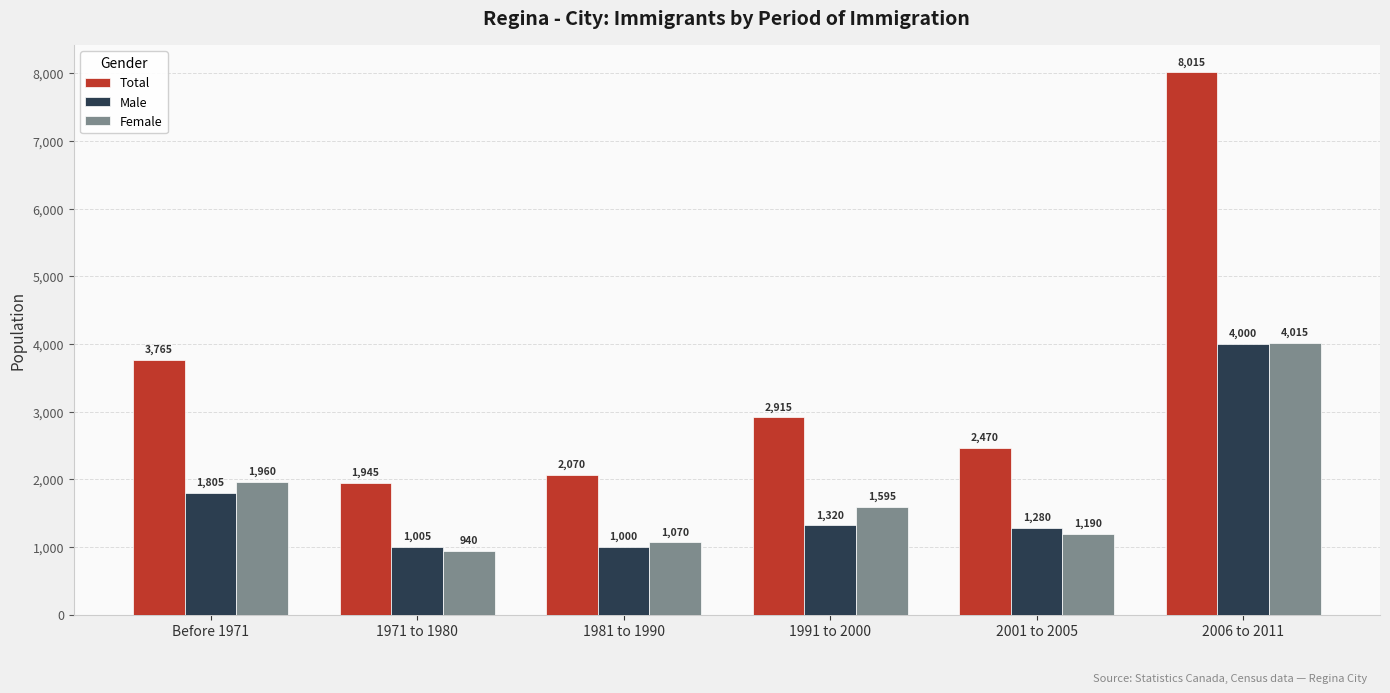

Is it true that Male equals 1000 at 1981 to 1990?

True